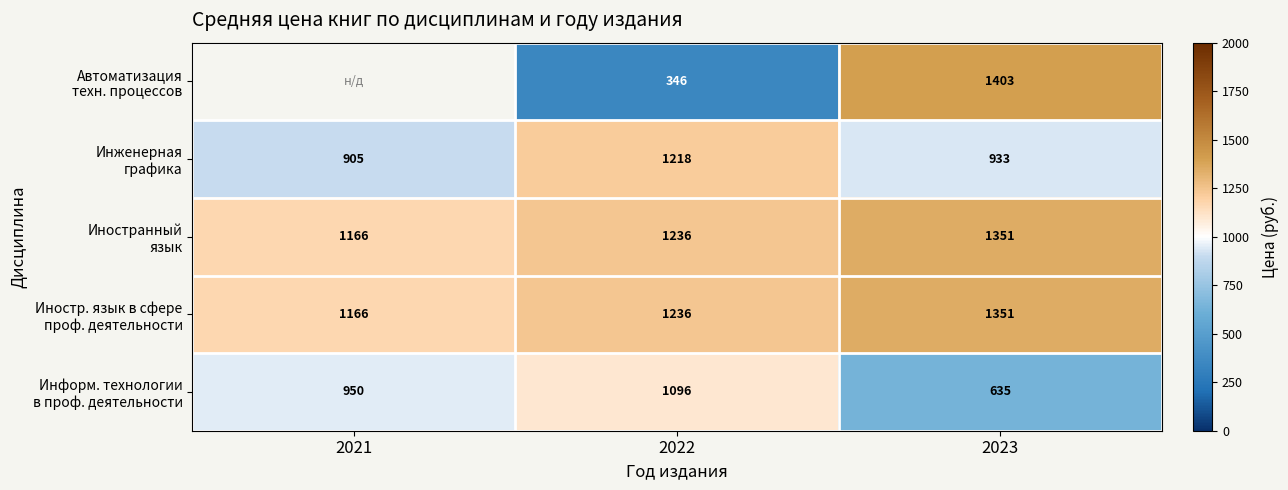

What is the total value across all series at 2023?

5673.0